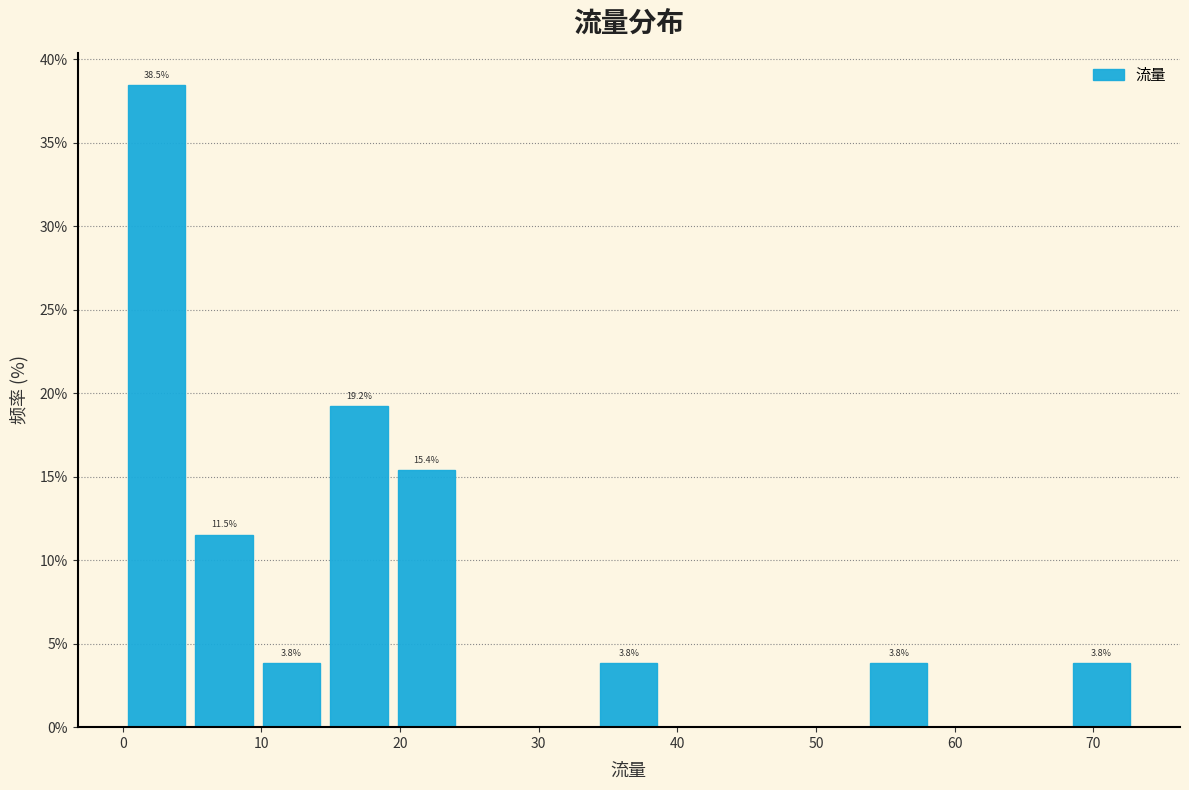

Which range on the x-axis has the tallest bar?

0 to 5